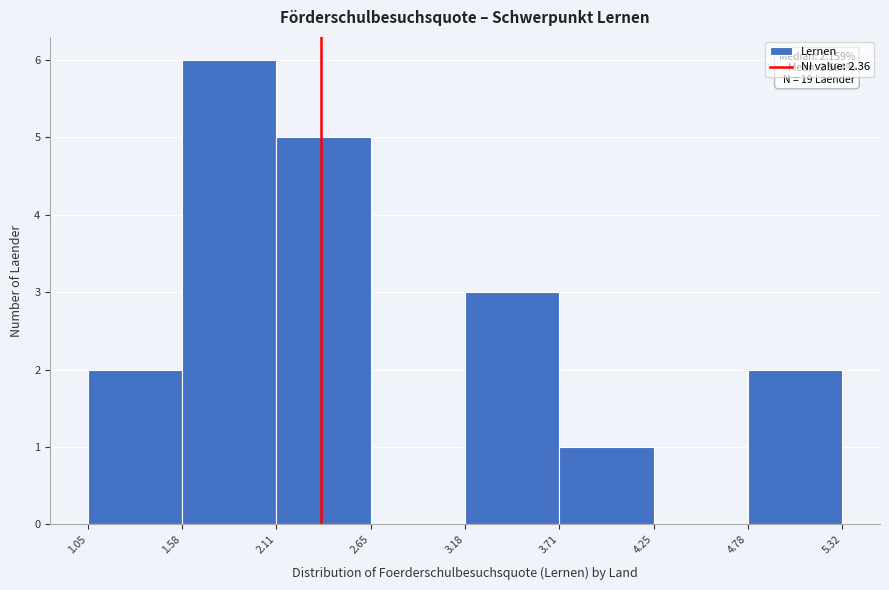

Which range on the x-axis has the tallest bar?

1.58 to 2.11